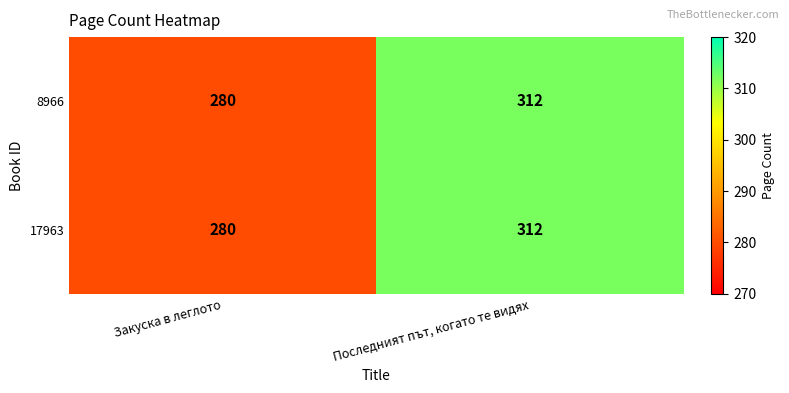

At which label is 8966 closest to 296?

Закуска в леглото